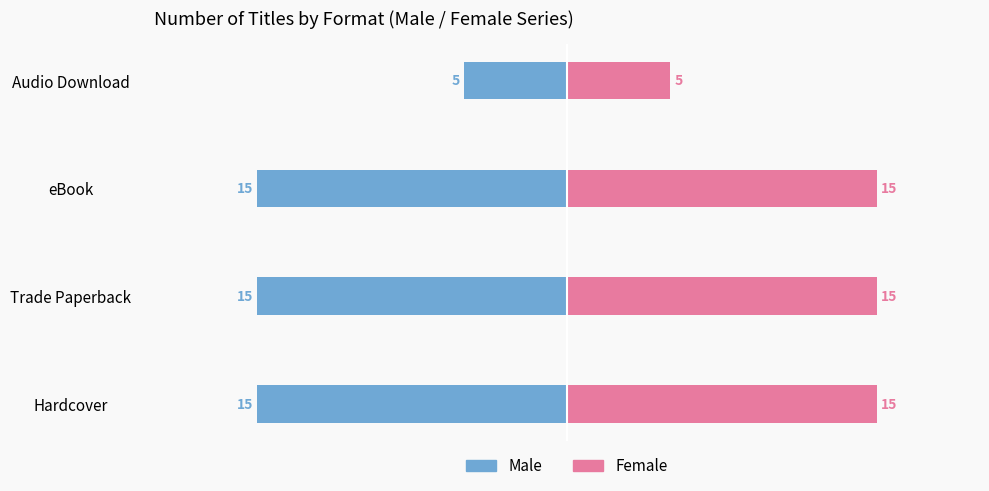

Rank the series at Trade Paperback from highest to lowest value.

Female, Male